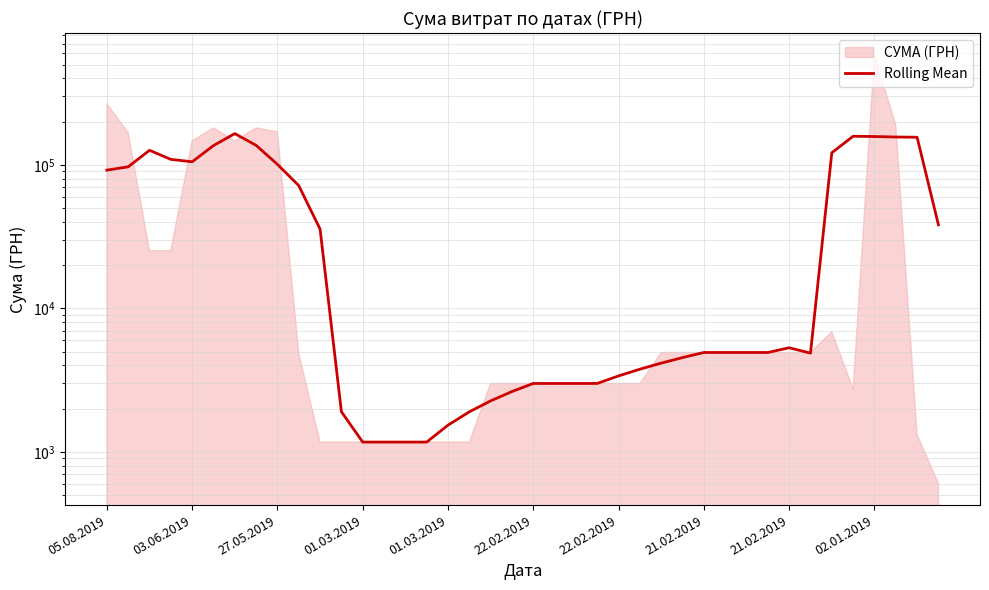

Count the number of values greater than 4921.

22